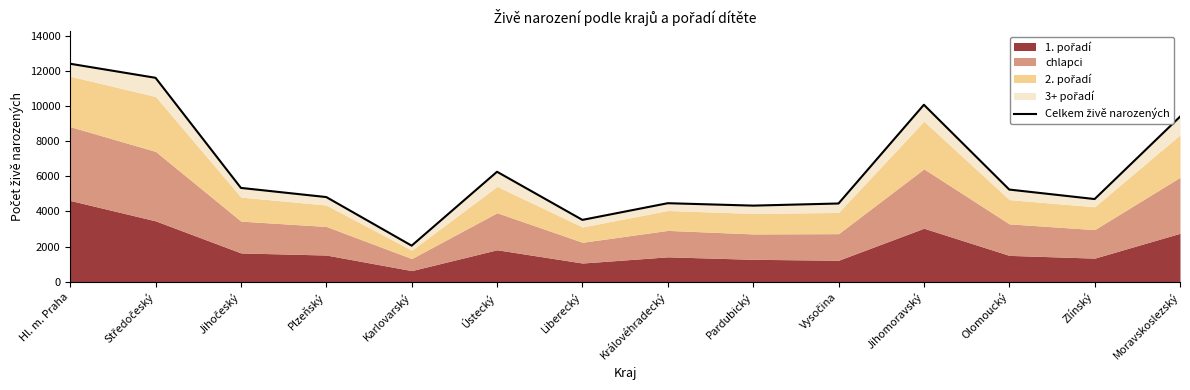

How many interior local valleys (lower than both neighbors) does the data have?

4